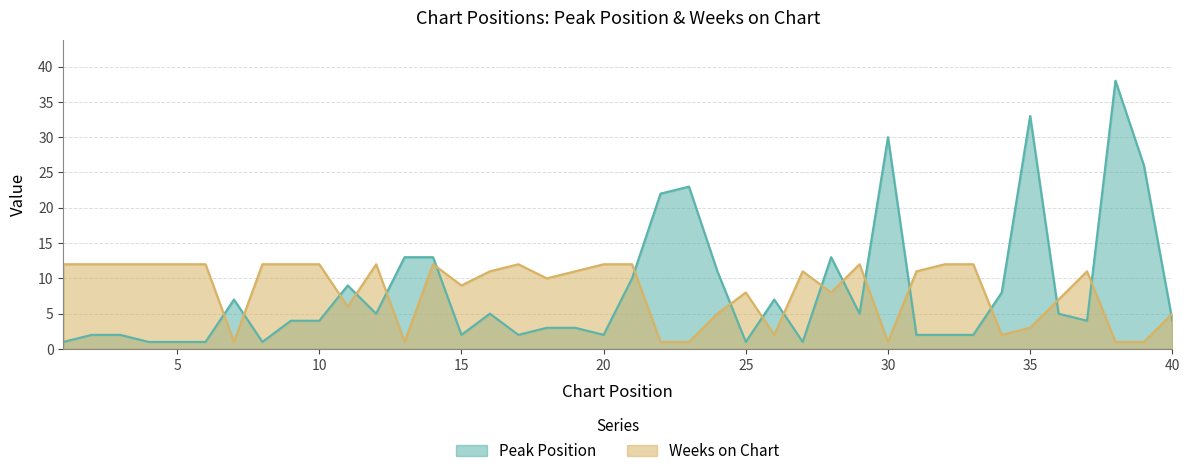

Rank the series at 4 from lowest to highest value.

Peak Position, Weeks on Chart